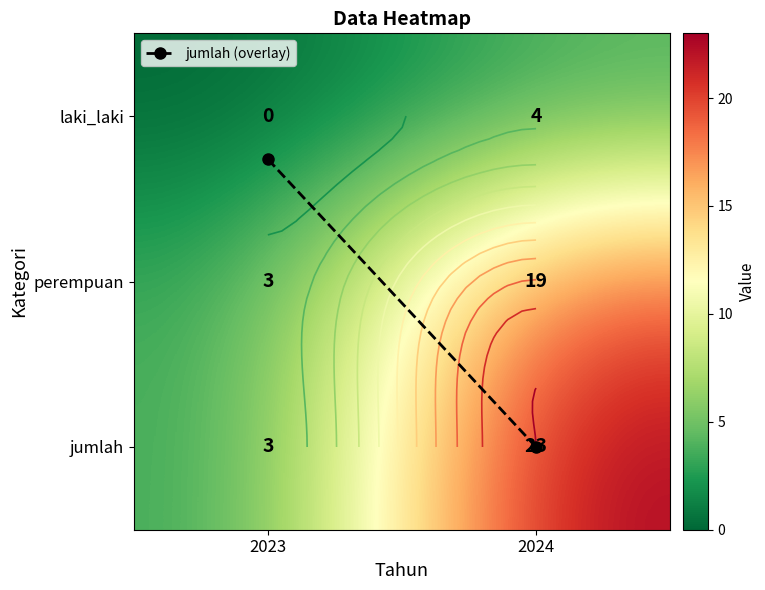

Which label corresponds to the smallest value in the chart?

2023